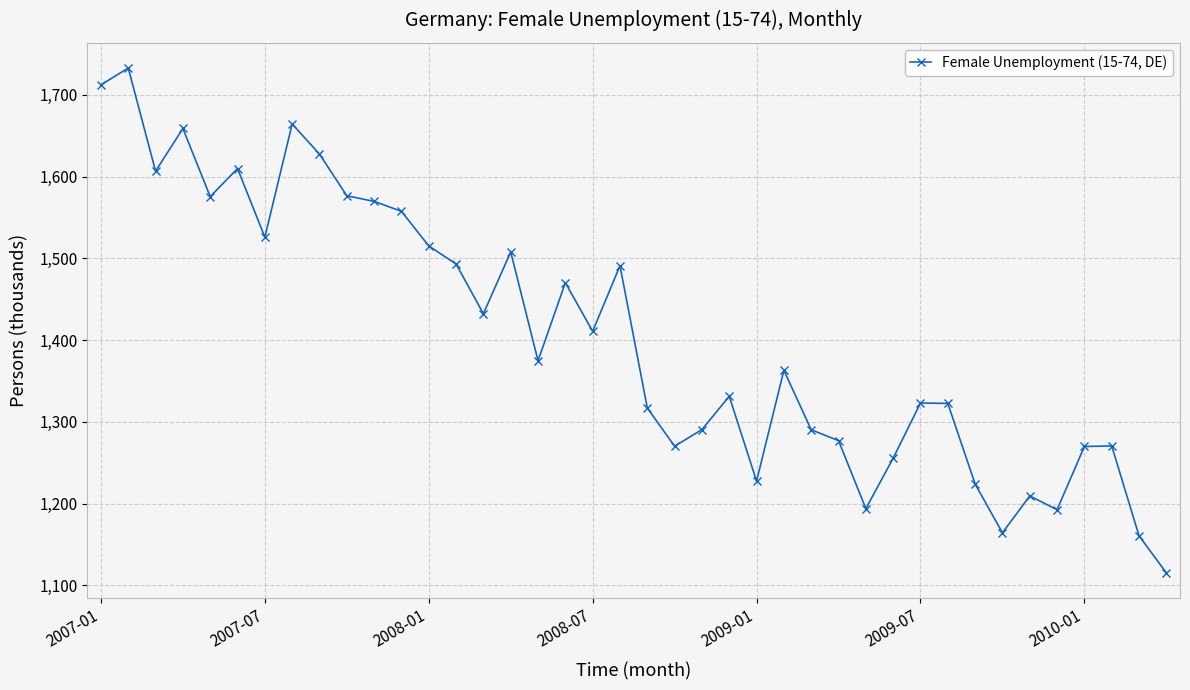

What is the greatest value displayed?

1732.7